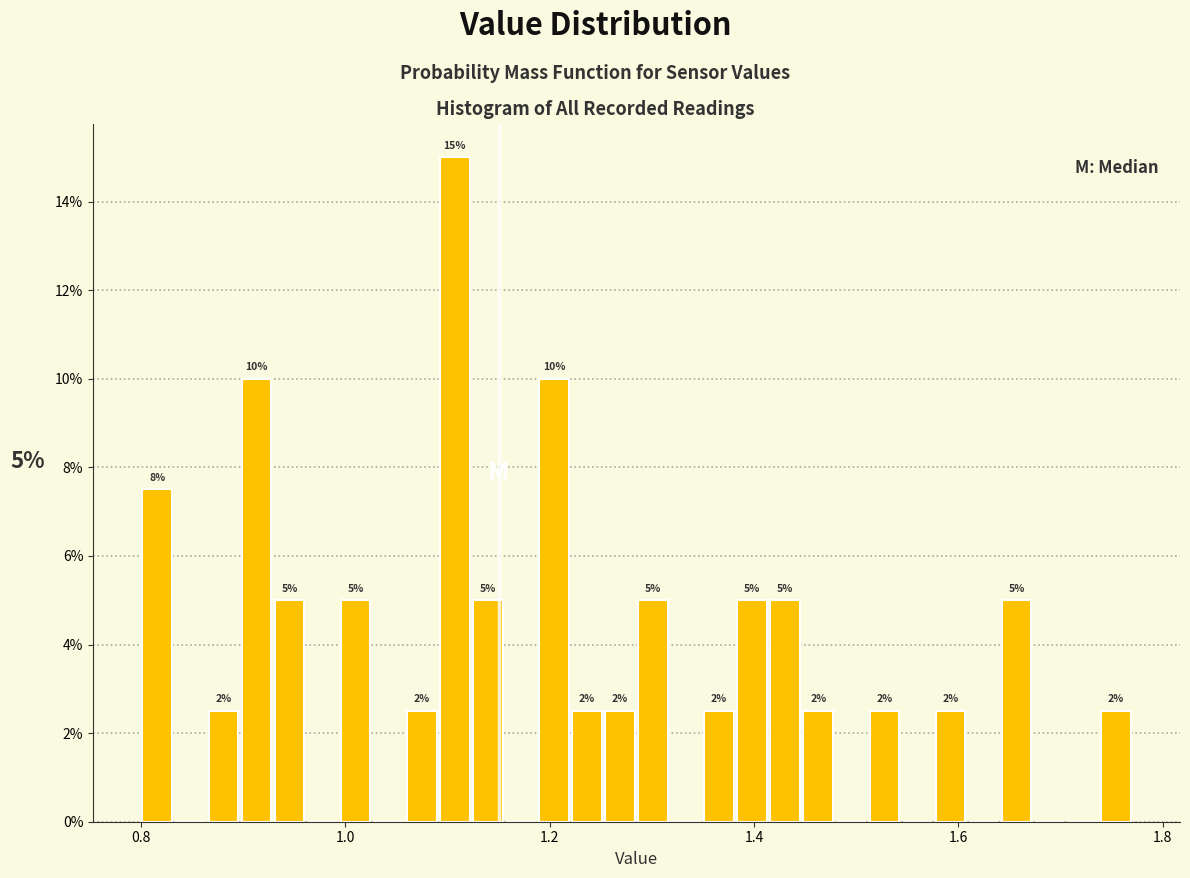

Read against the x-axis, roughly where is the centre of the tallest bar?

1.10